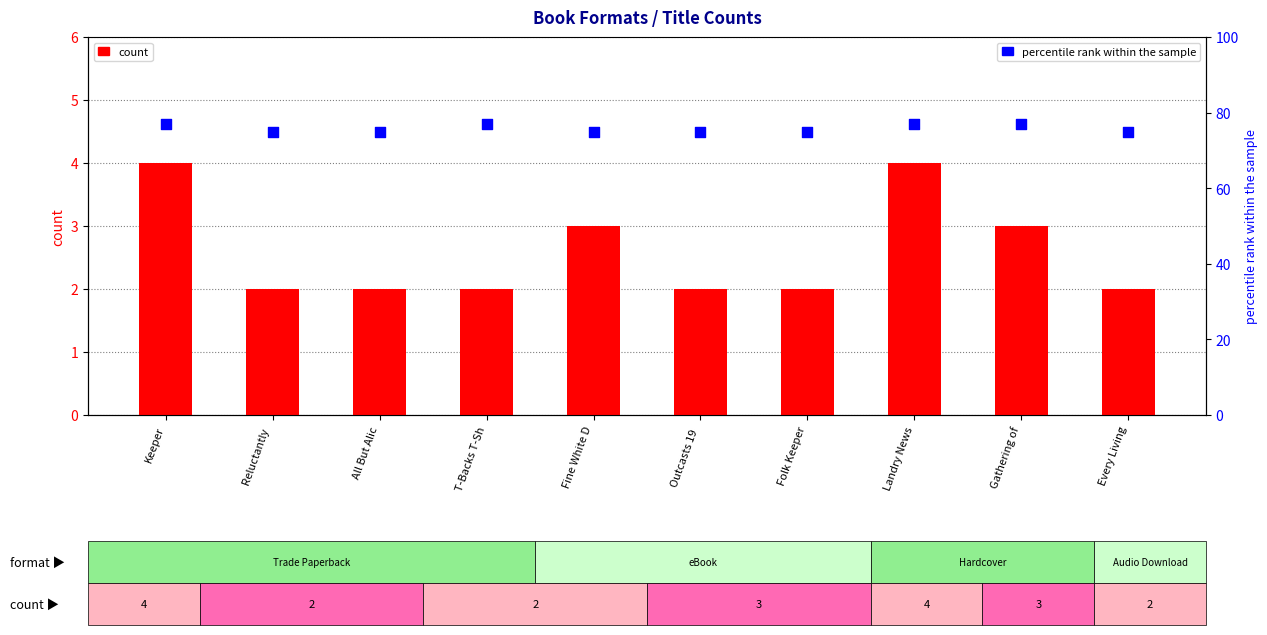

Which series contains the lowest Y value?

count